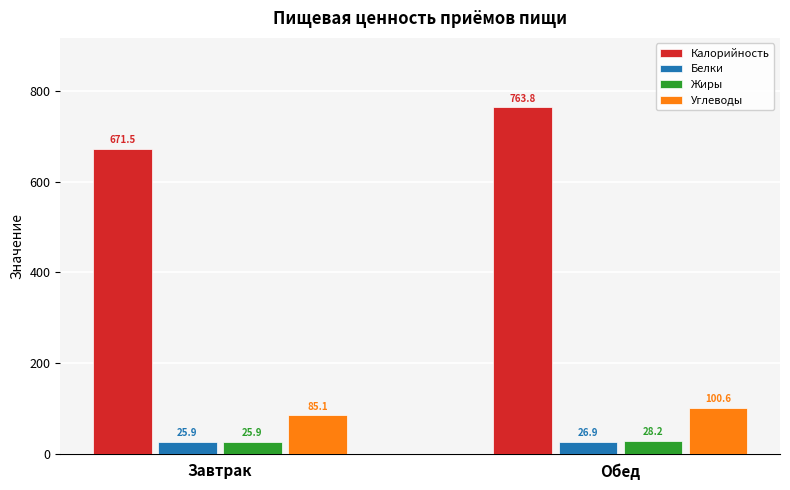

Reading left to right, transcribe all the data shown in this chart.

Калорийность: Завтрак=671.5	Обед=763.8
Белки: Завтрак=25.9	Обед=26.9
Жиры: Завтрак=25.9	Обед=28.2
Углеводы: Завтрак=85.1	Обед=100.6